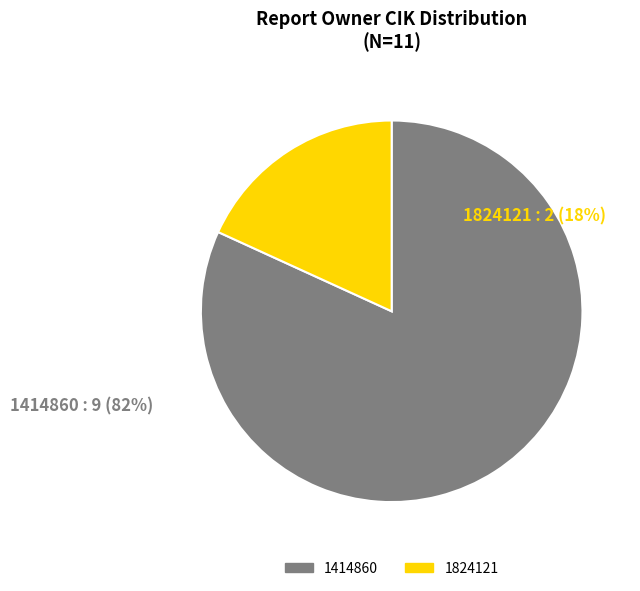

Is the sum of 1824121 and 1414860 greater than half?

Yes